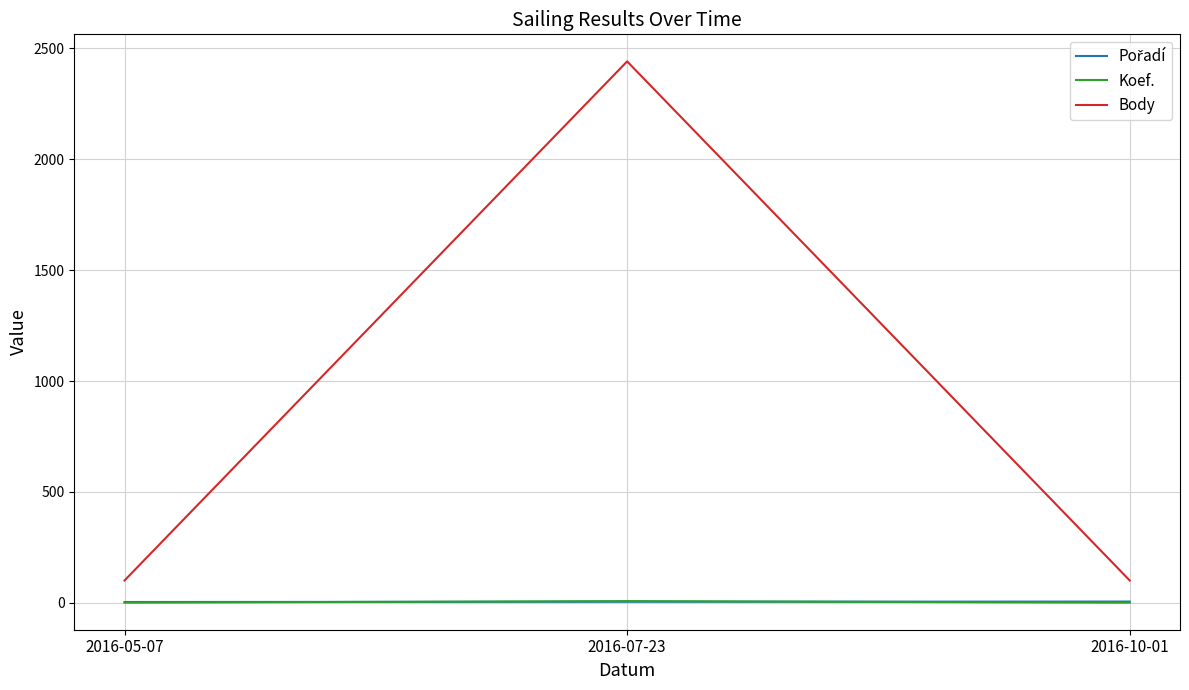

What is the greatest value displayed?

2441